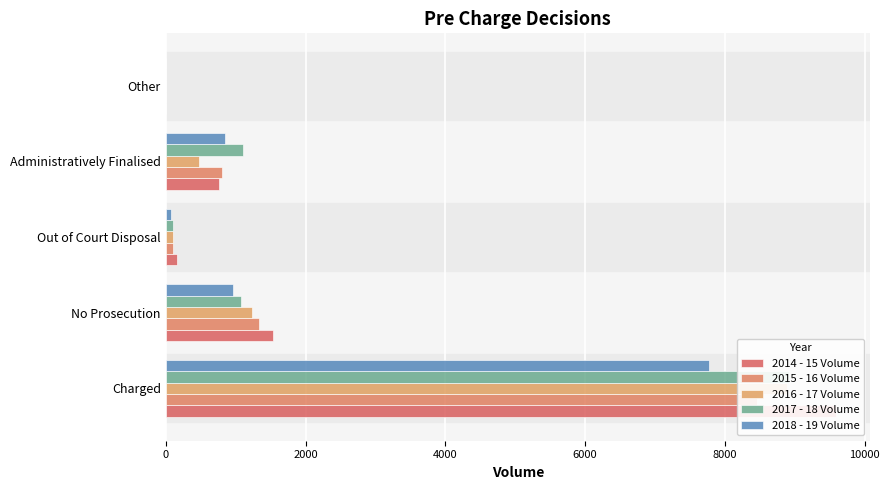

The value of 2018 - 19 Volume at Charged is 5436. True or false?

False